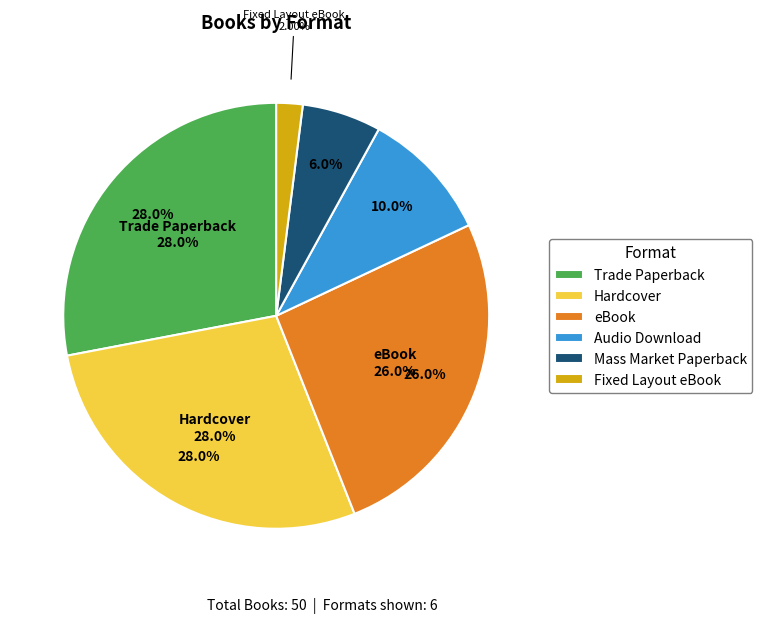

Which has a higher value, Audio Download or eBook?

eBook